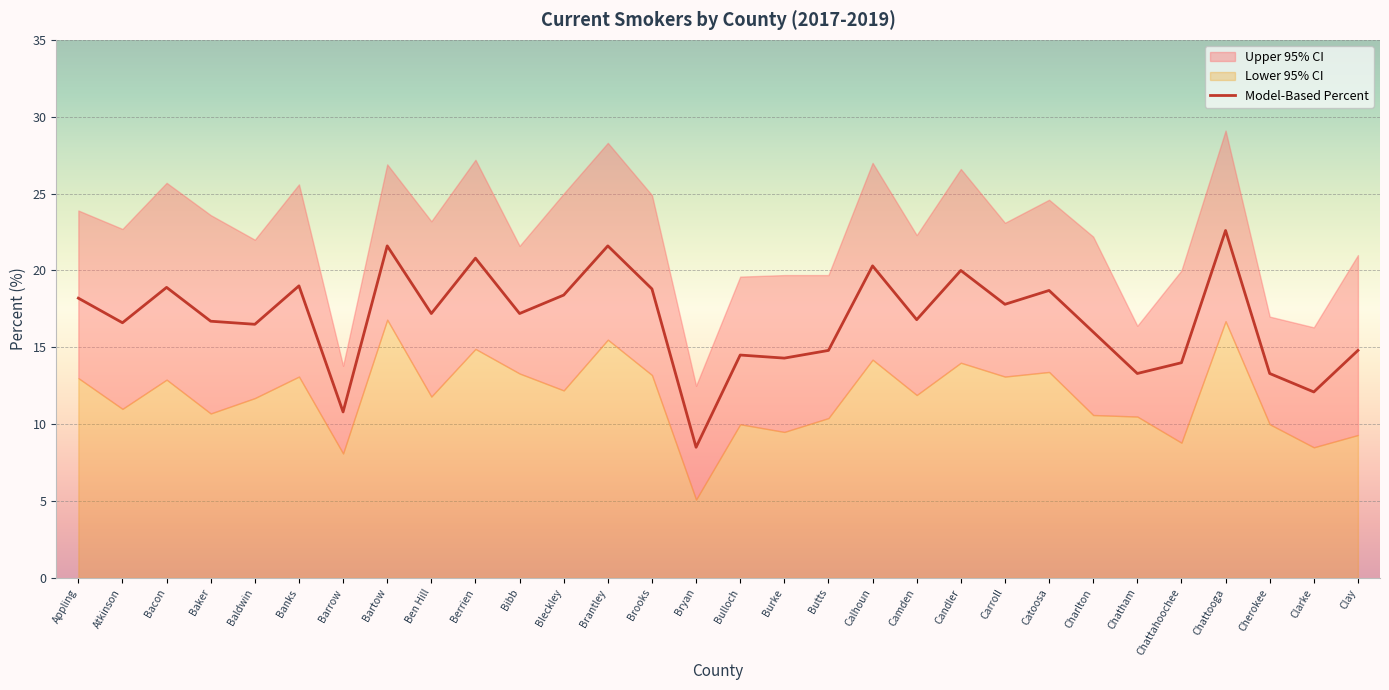

The value at Chattooga is 22.6. True or false?

True